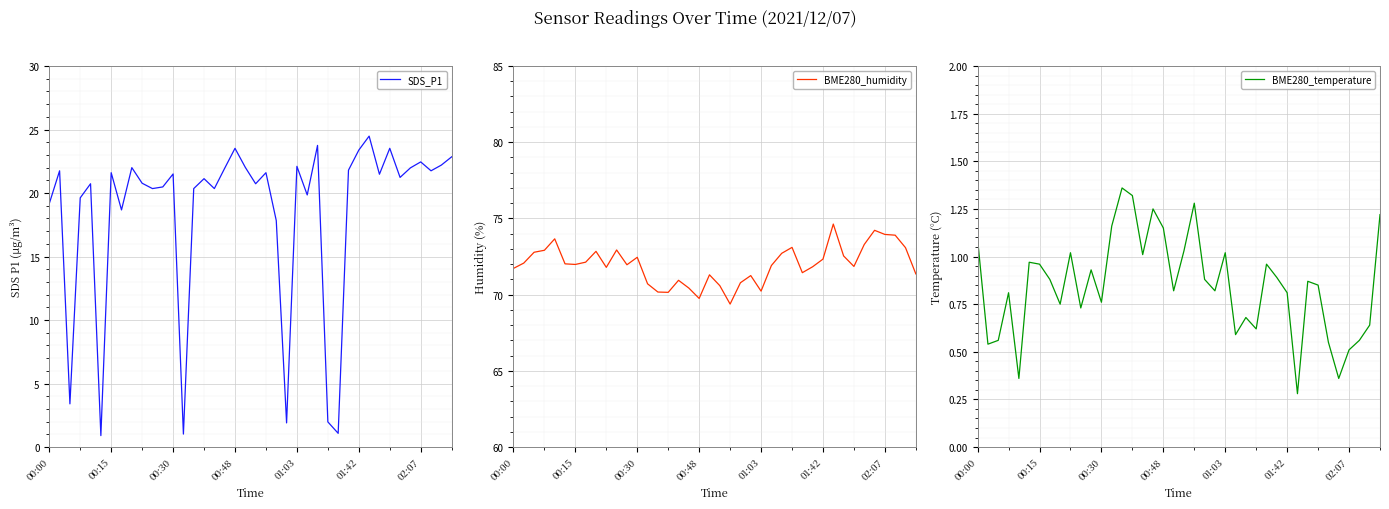

What is the difference between the BME280_temperature values at 29 and 37?

0.3